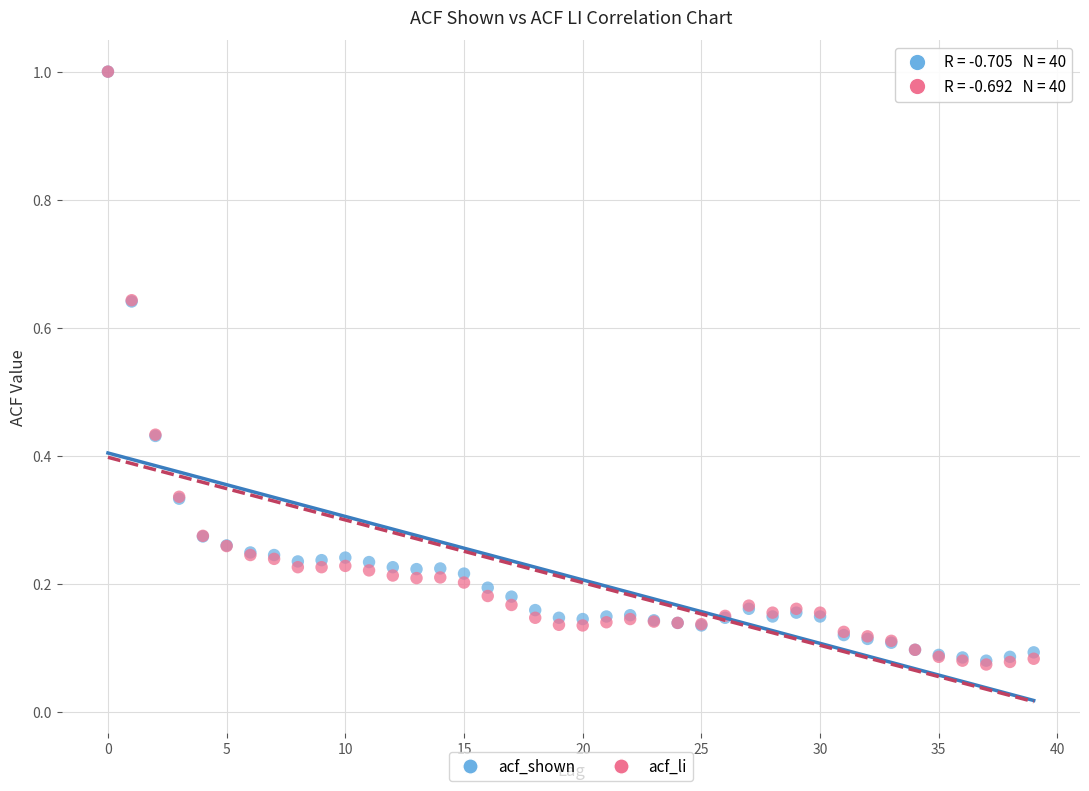

What are all the series names shown in the legend?

acf_shown, acf_li